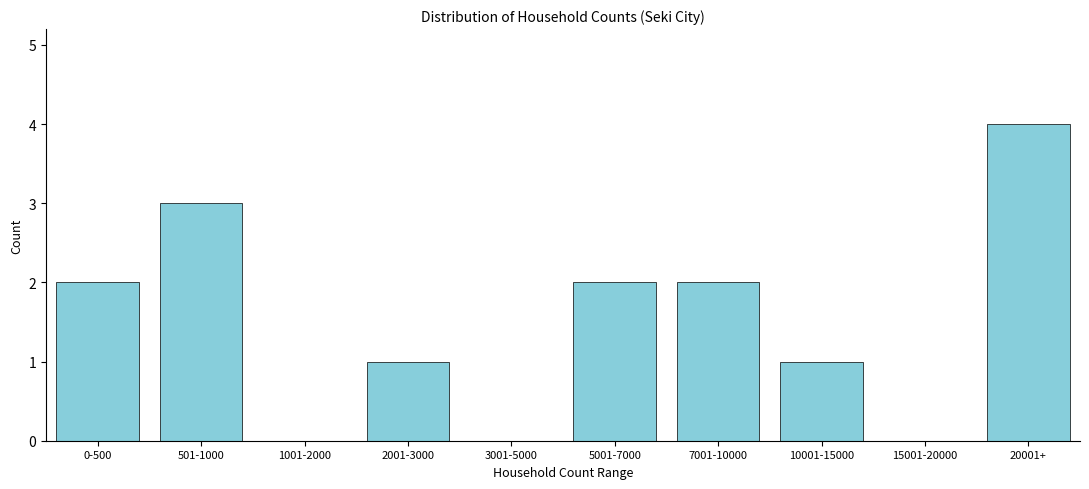

Reading left to right, extract all data points from this chart.

0-500=2	501-1000=3	1001-2000=0	2001-3000=1	3001-5000=0	5001-7000=2	7001-10000=2	10001-15000=1	15001-20000=0	20001+=4